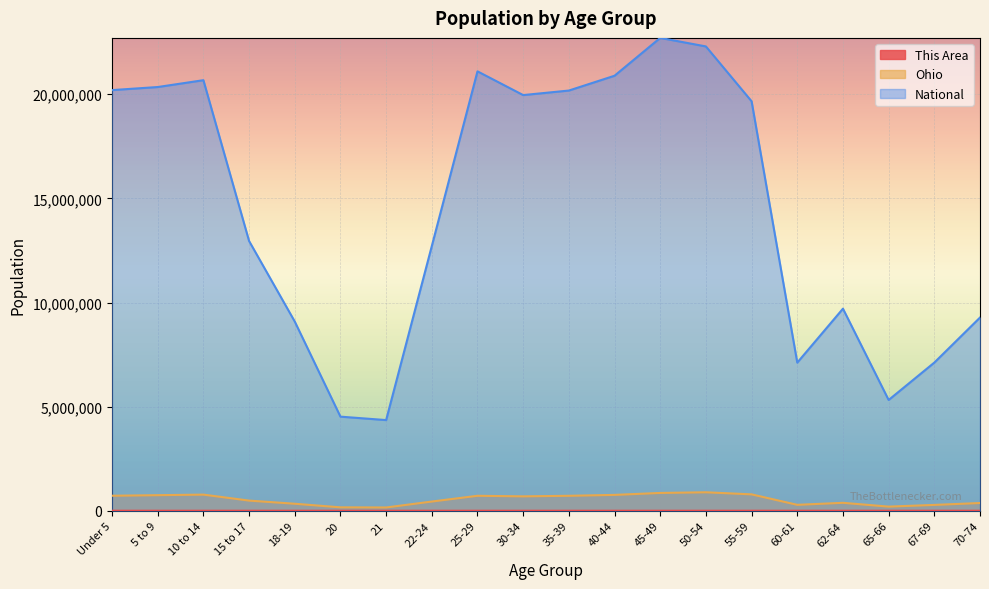

The value of National at 18-19 is 2587160. True or false?

False